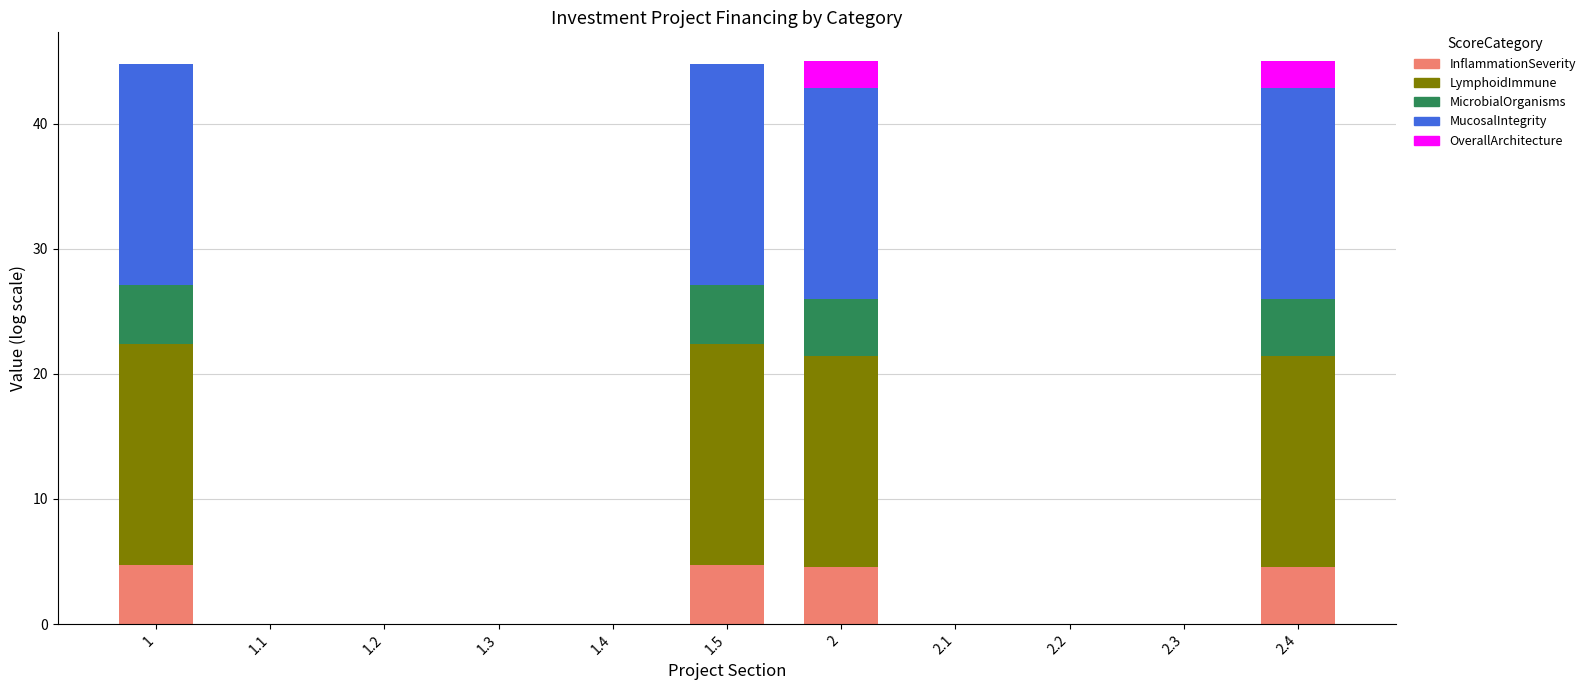

How many distinct data groups are displayed?

5